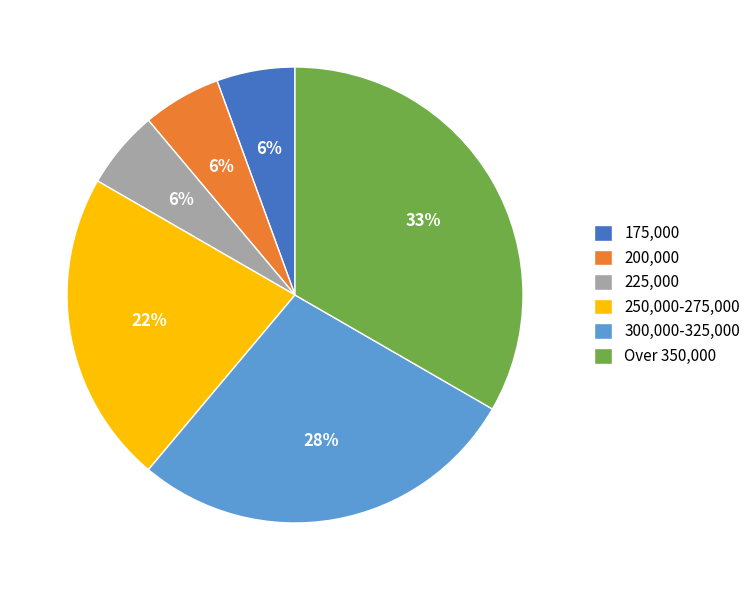

The 300,000-325,000 slice represents 43% of the pie. True or false?

False